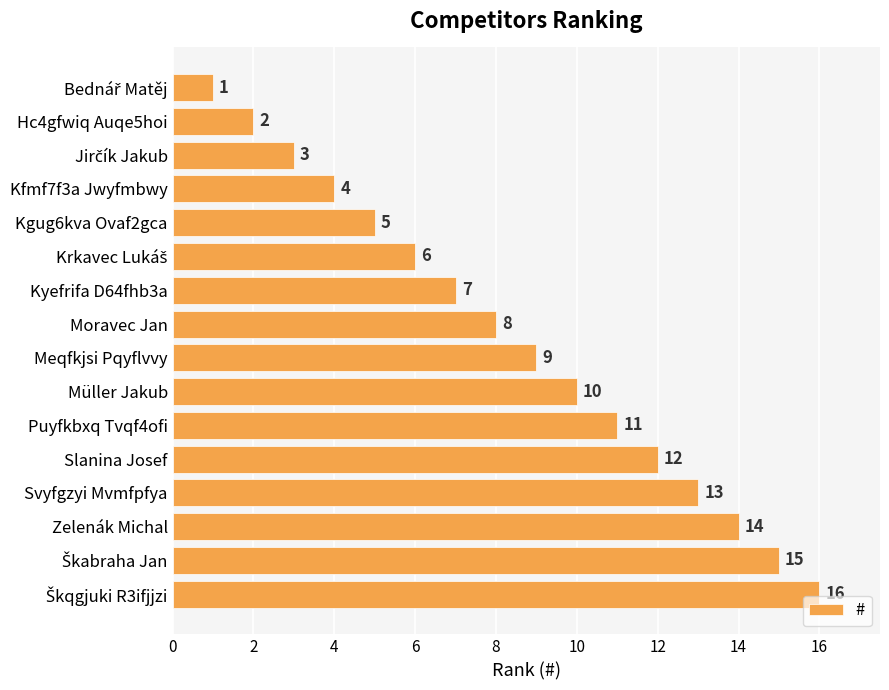

How many bars are there in total?

16